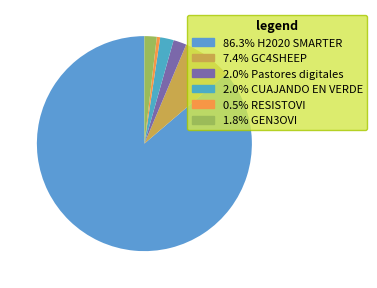

Which slice is the largest?

H2020 SMARTER